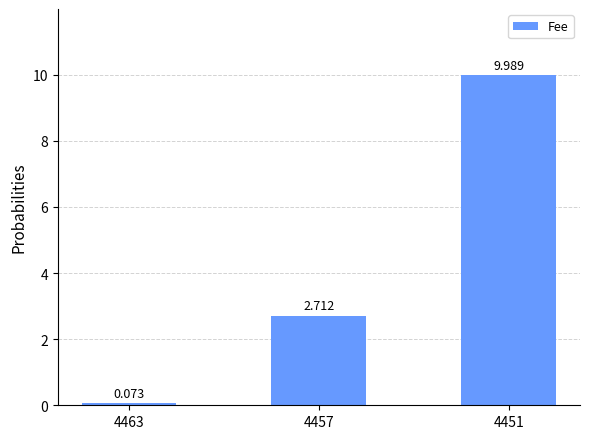

The chart shows a value of 4.3 at 4457. True or false?

False